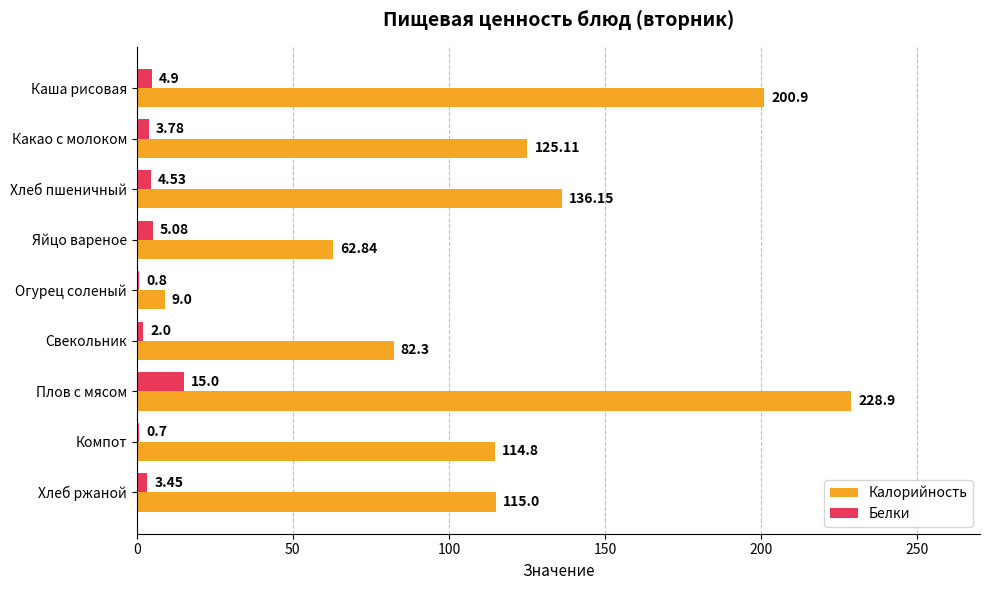

Which series has the largest total across all categories?

Калорийность